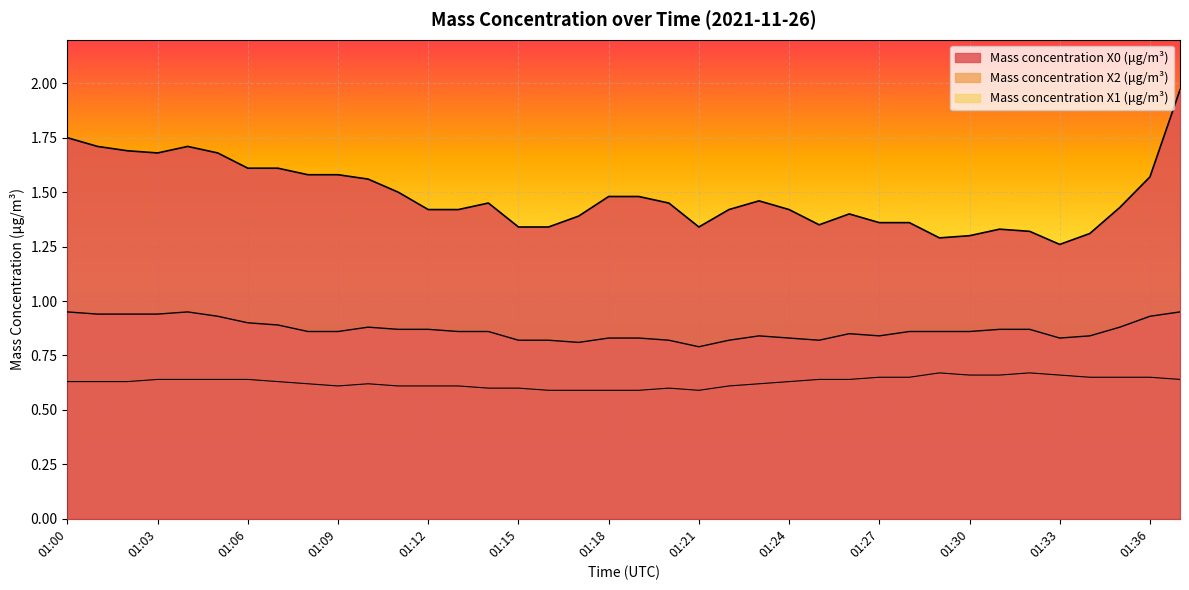

What is the greatest value displayed?

2.0